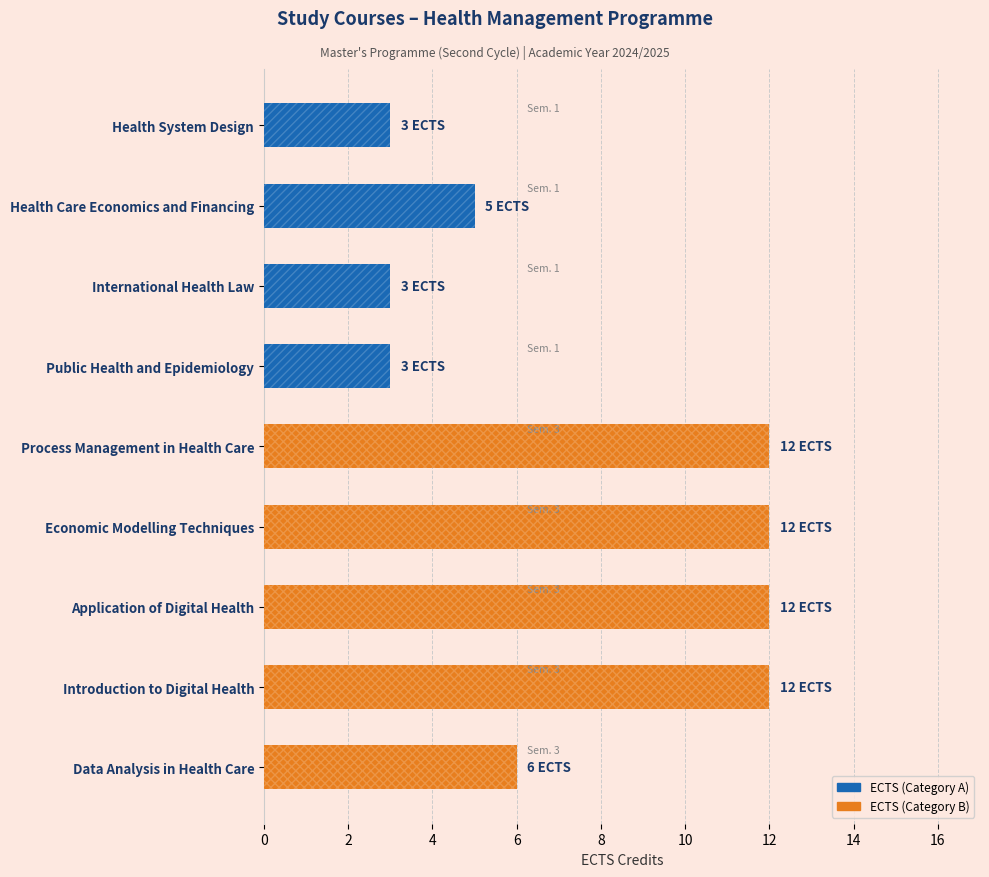

At which label does ECTS (Category A) reach its peak?

Health Care Economics and Financing